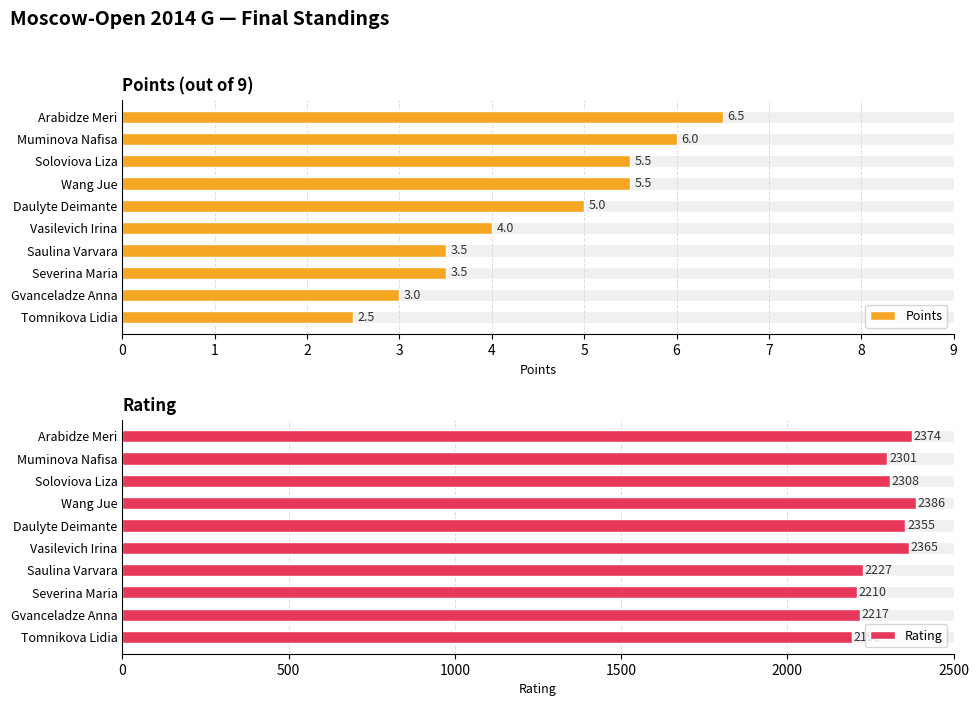

What is the value of the Points bar at the 4th from the left?

5.5